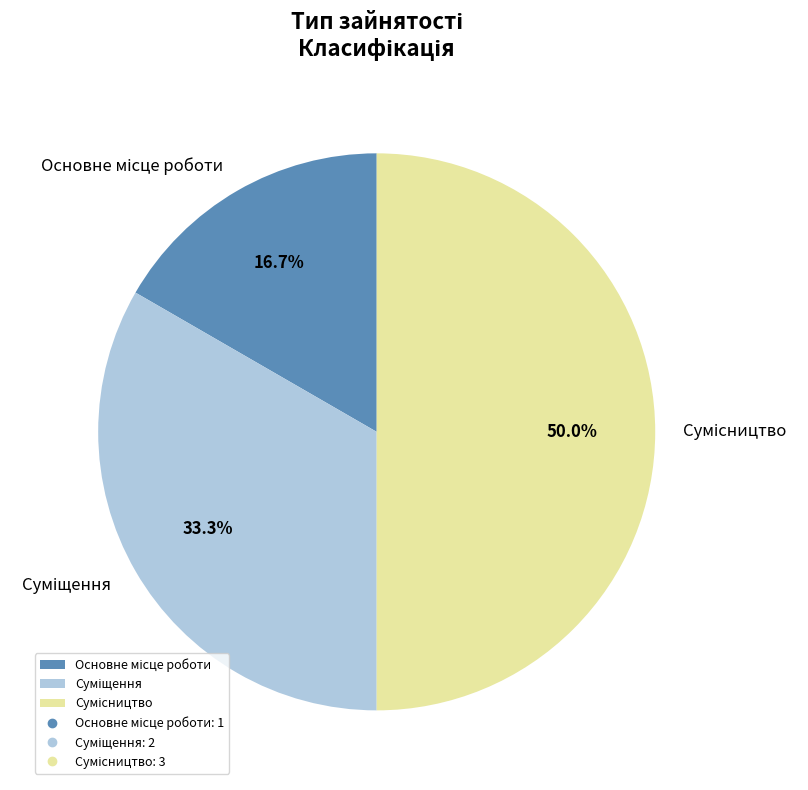

How many segments does this pie chart have?

3